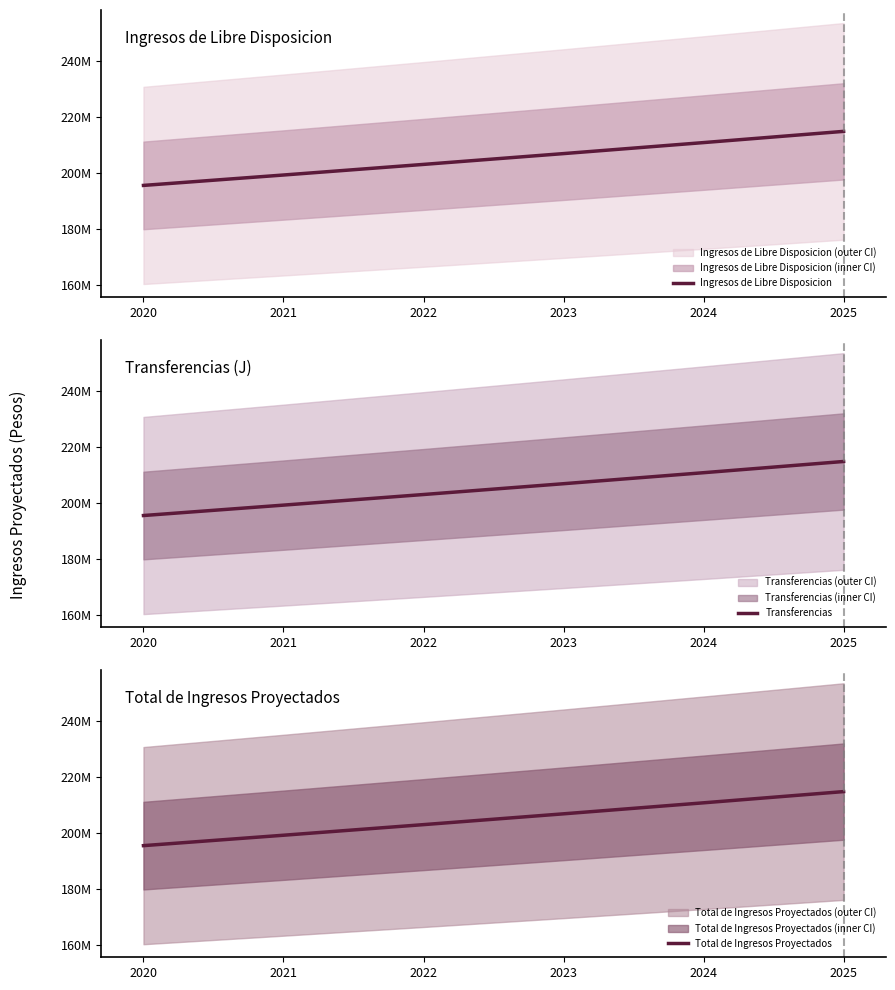

Rank the categories by Total de Ingresos Proyectados value from lowest to highest.

2020, 2021, 2022, 2023, 2024, 2025